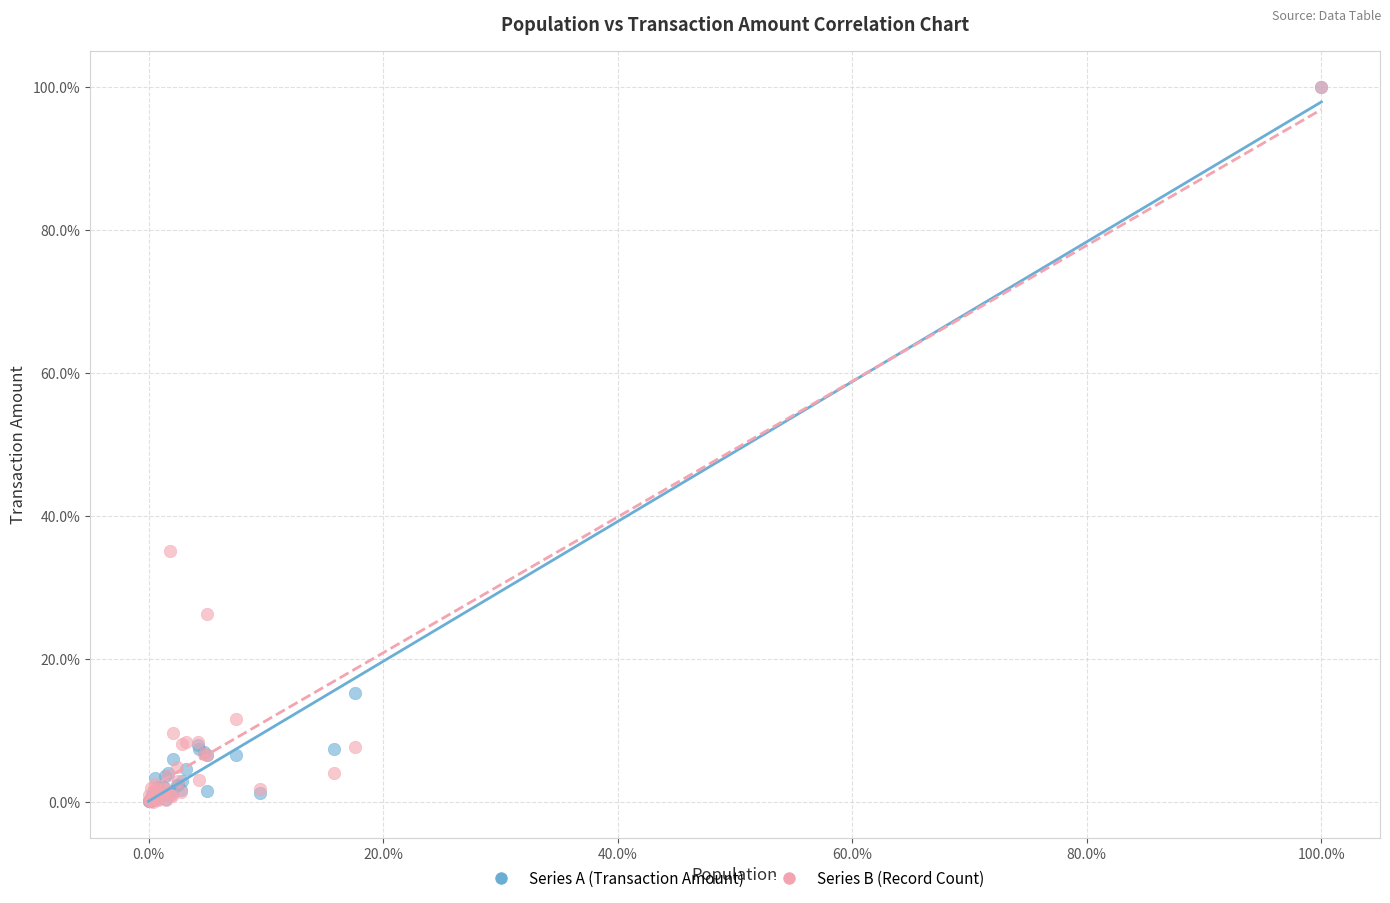

What are all the series names shown in the legend?

Series A (Transaction Amount), Series B (Record Count)